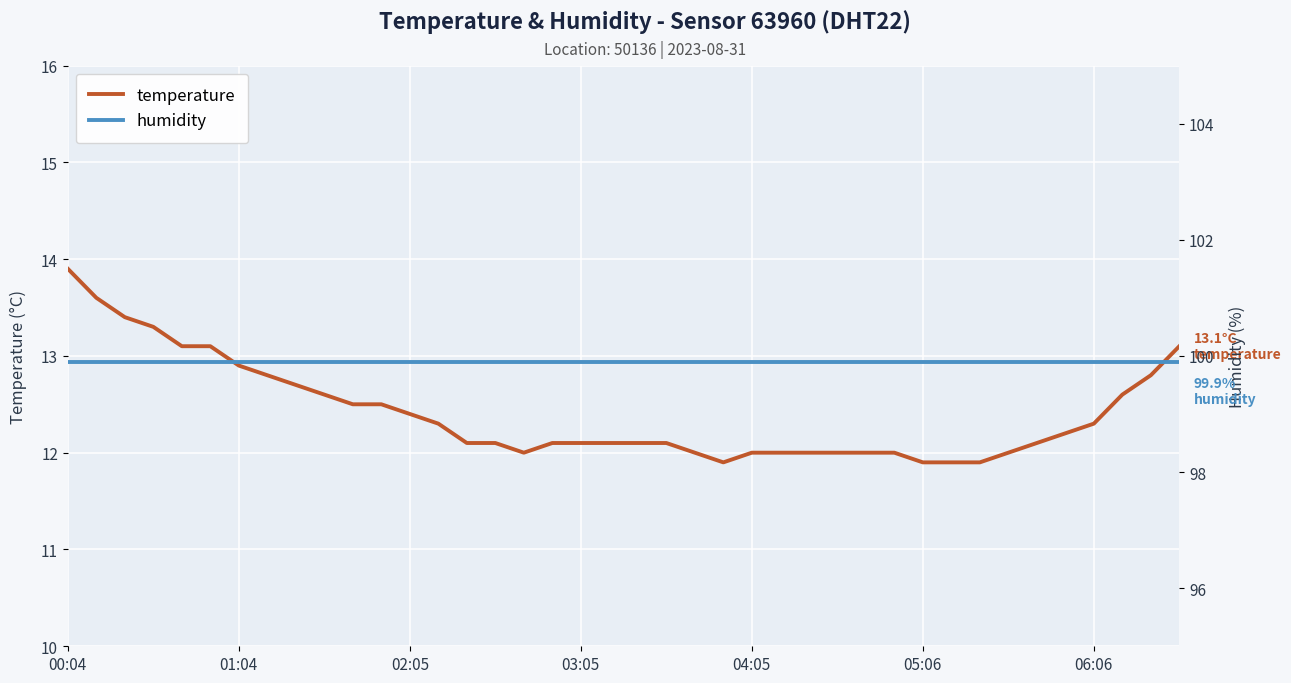

List the series in order of their overall mean, highest first.

humidity, temperature